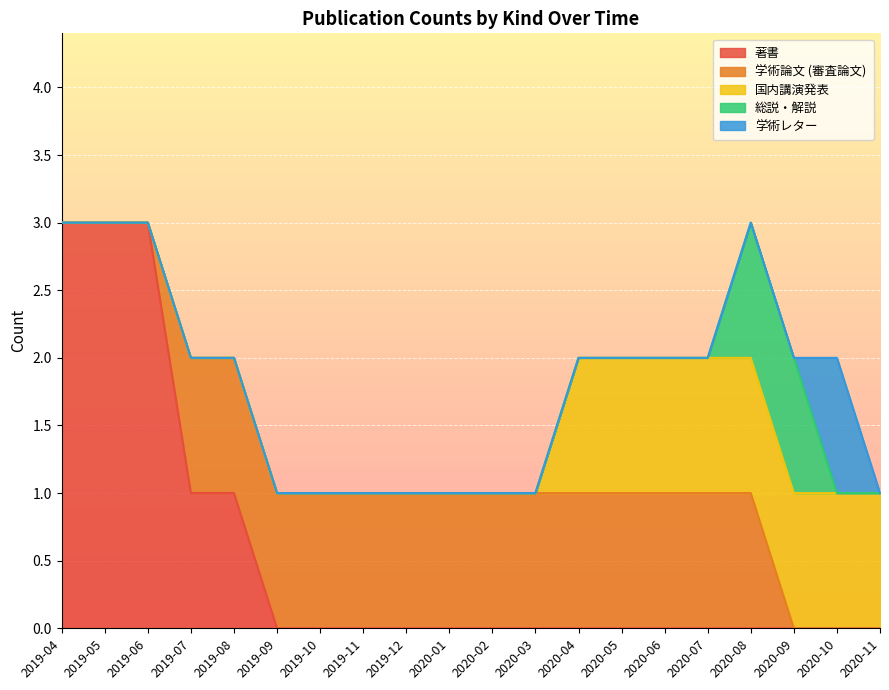

What is the average value of the 学術論文 (審査論文) series?

1